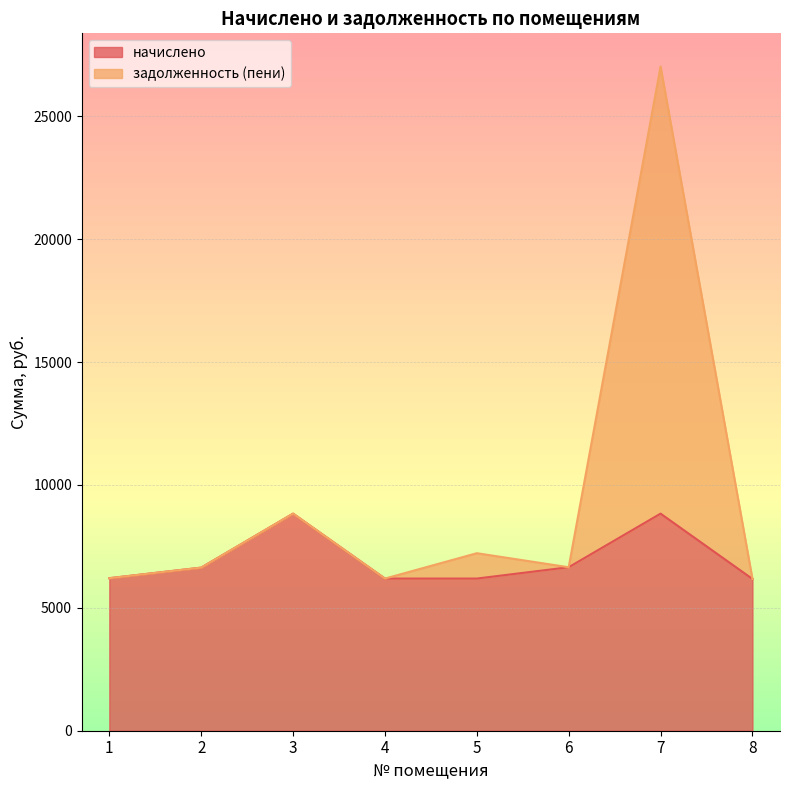

How many data points does each series have?

8